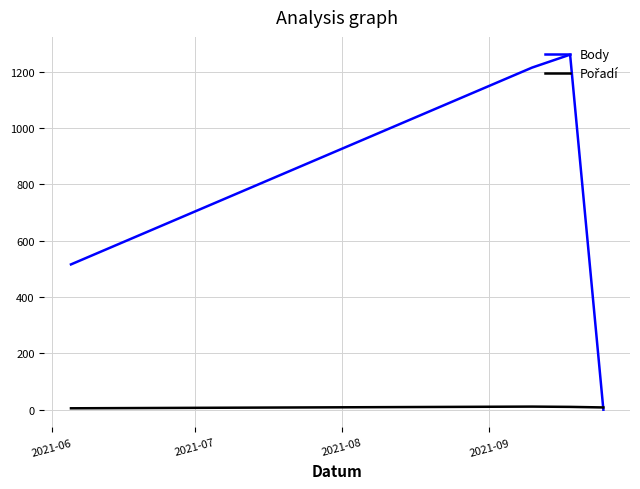

What is the greatest value displayed?

1261